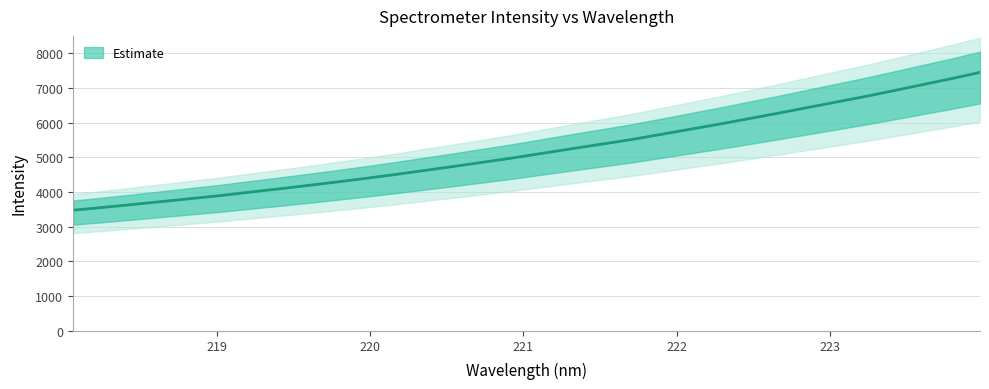

True or false: there are more than 0 points higher than both neighbors.

False